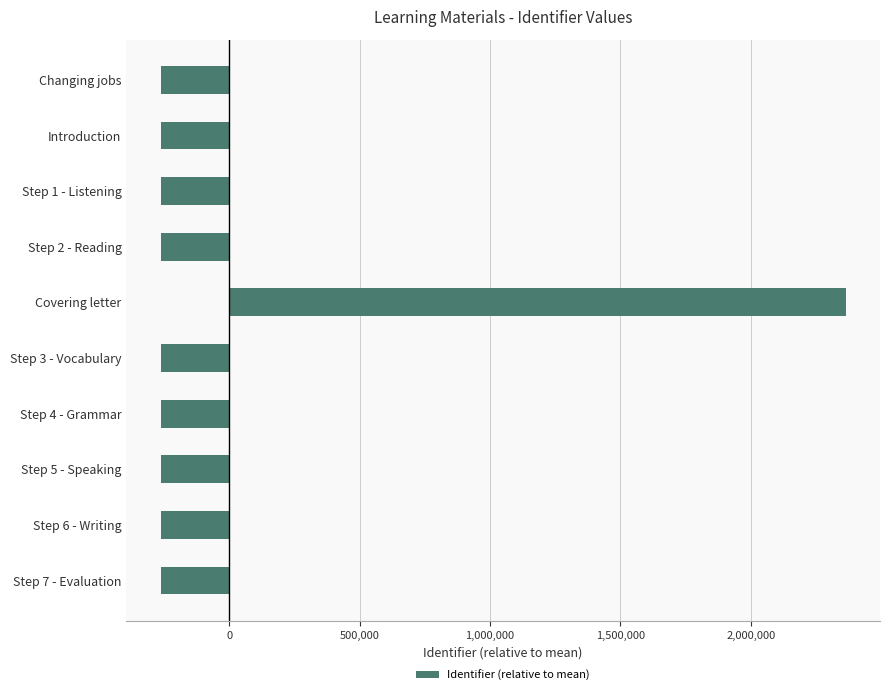

Which has a higher value, Covering letter or Step 7 - Evaluation?

Covering letter